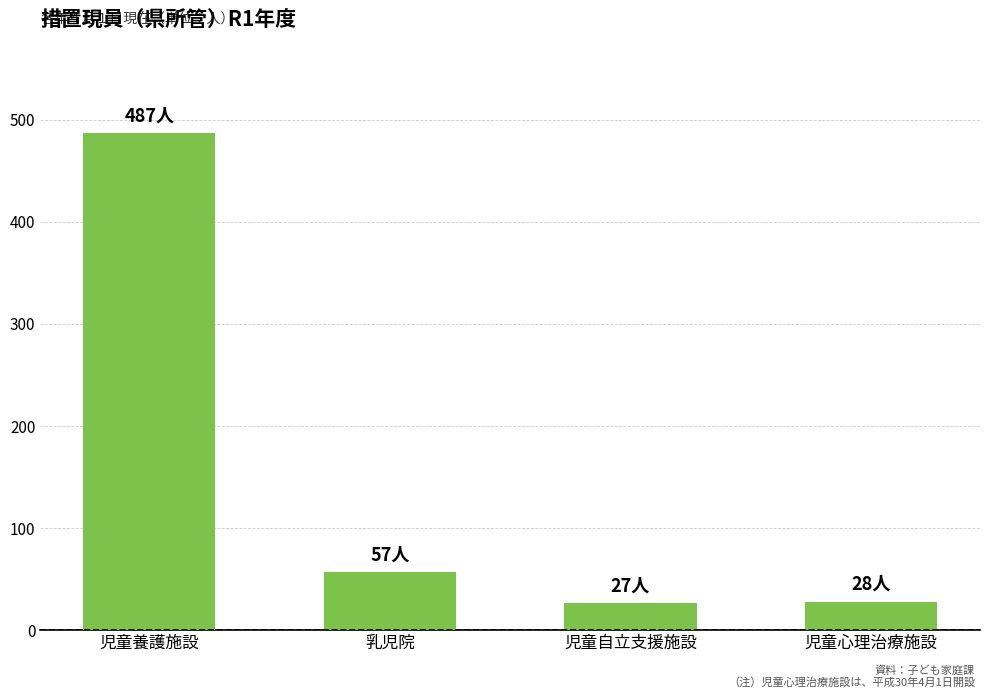

What is the minimum value shown in the chart?

27